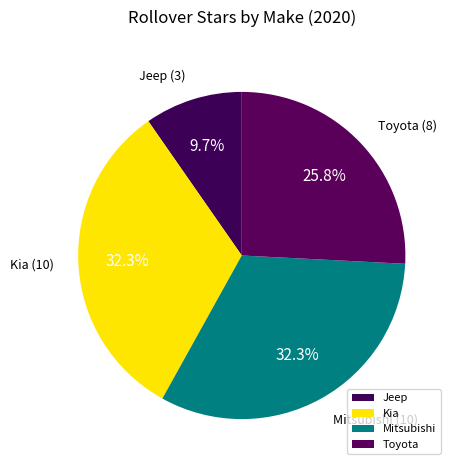

Which slice is the smallest?

Jeep